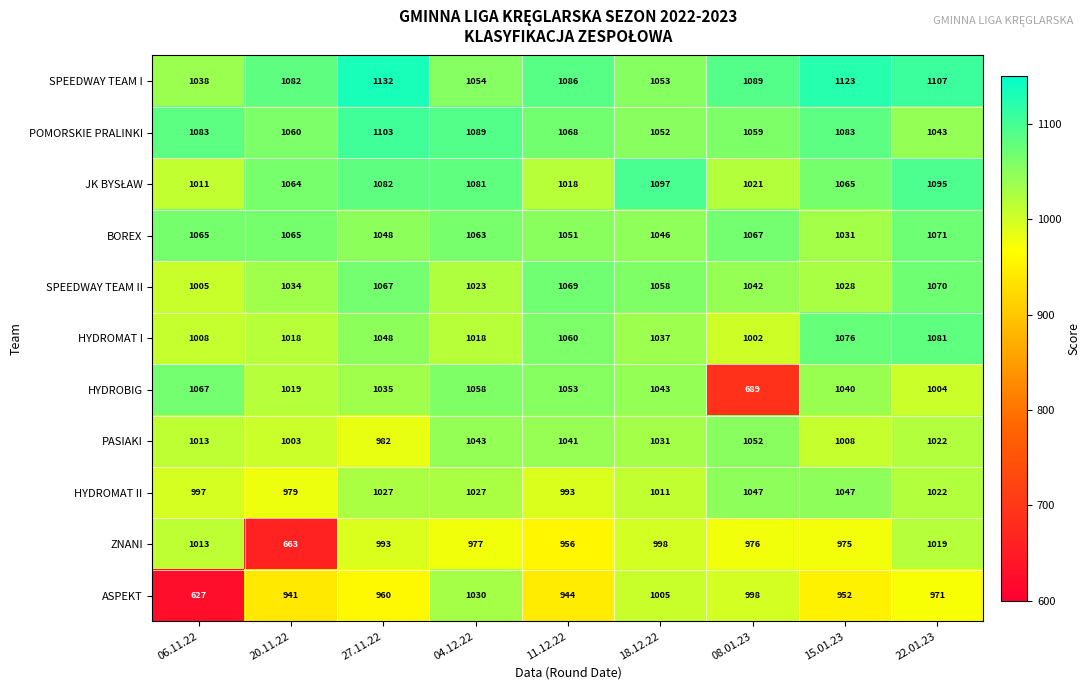

True or false: PASIAKI has a value of 522 at 27.11.22.

False